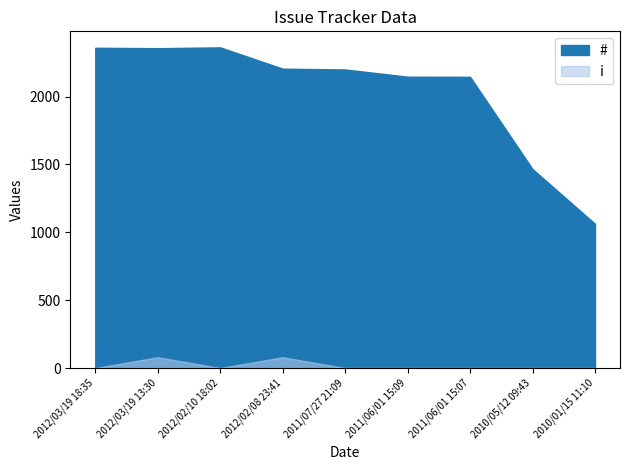

In #, how many points are lower than both neighbors (excluding endpoints)?

1